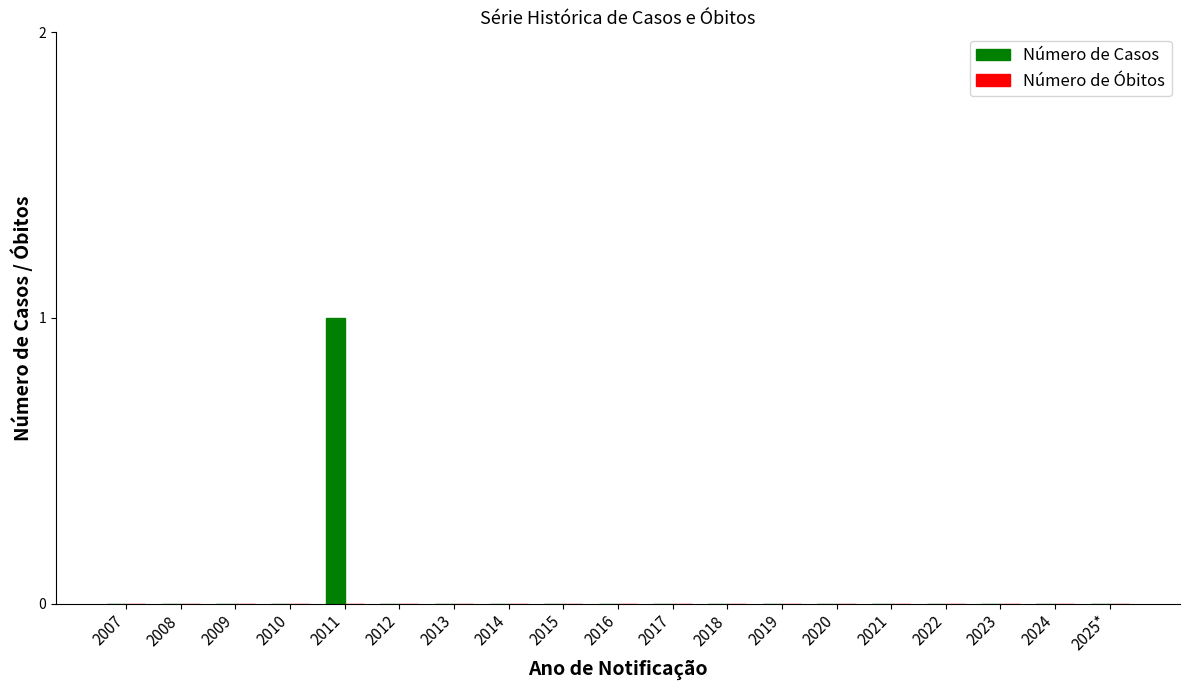

The value at 2025* is 0. True or false?

True